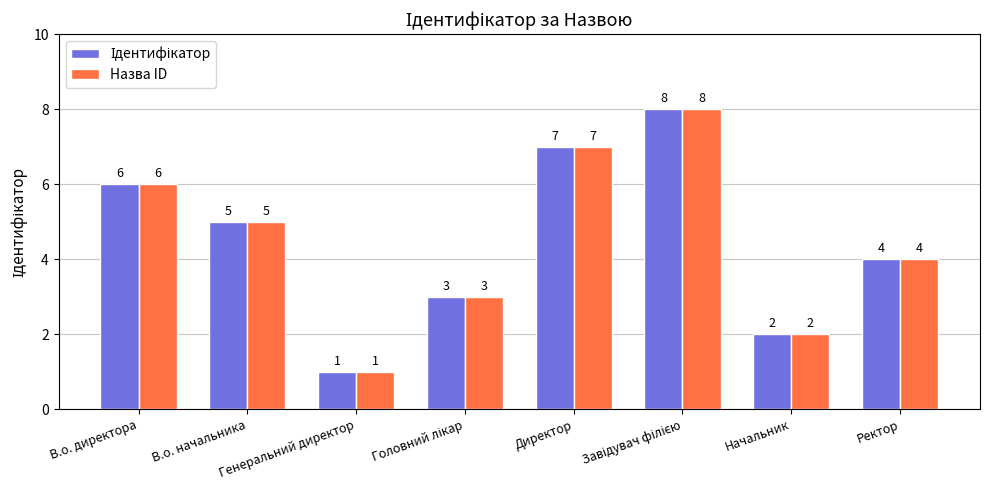

Count the Назва ID values in the range 3 to 7.

5